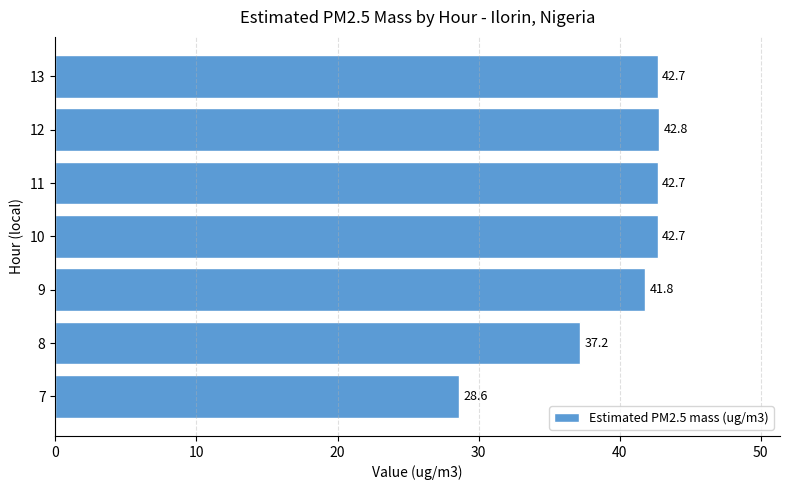

What is the maximum value shown in the chart?

42.8